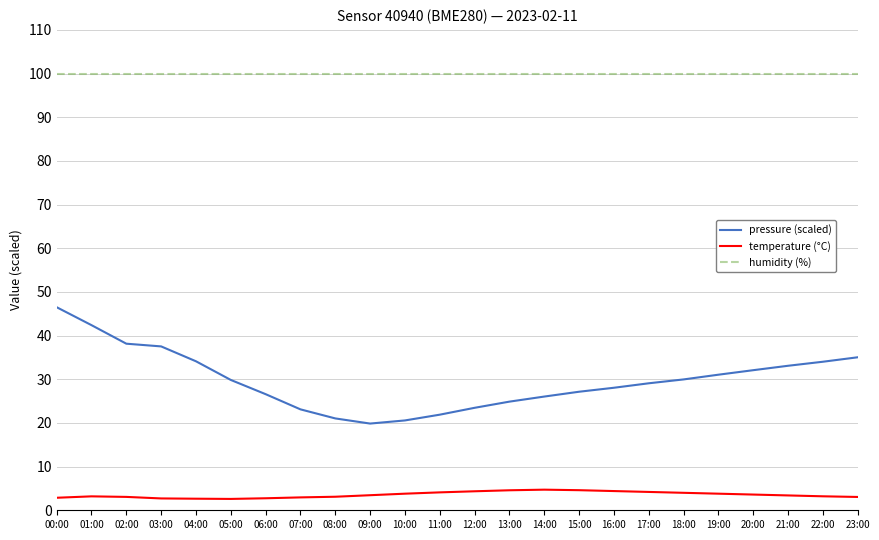

Is it true that humidity (%) equals 173.5 at 16:00?

False